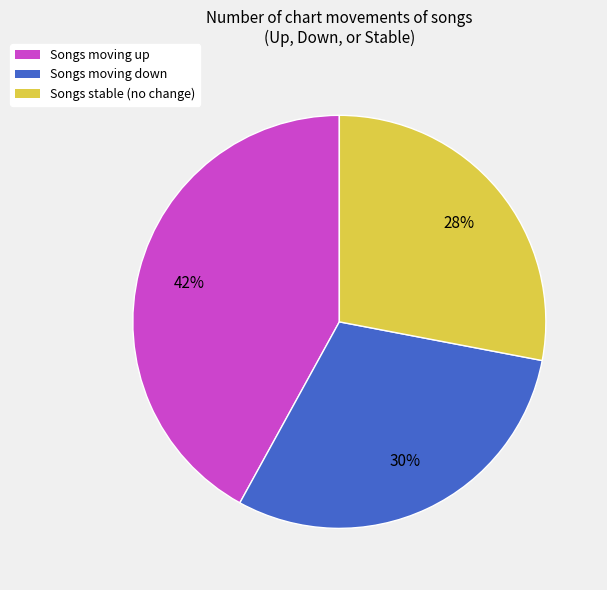

Does any single category account for the majority?

No